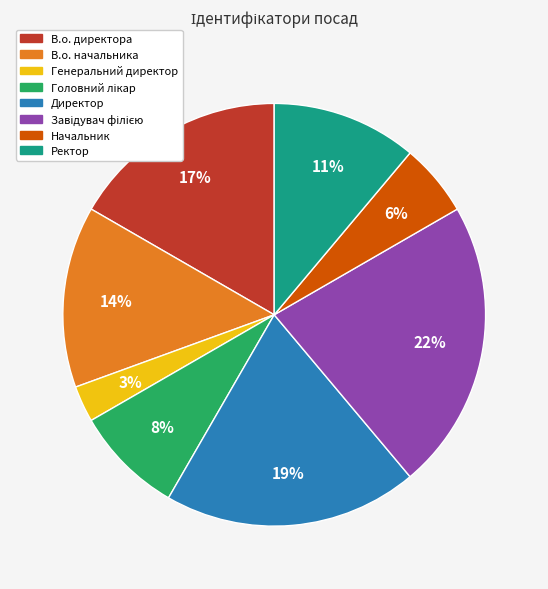

To the nearest percent, what portion does Генеральний директор represent?

3%